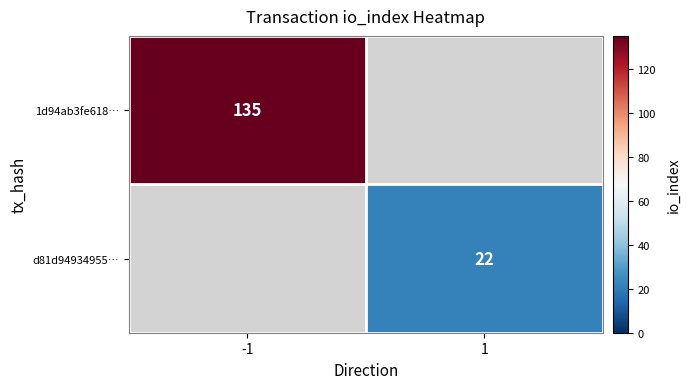

The value of d81d94934955… at 1 is 12. True or false?

False